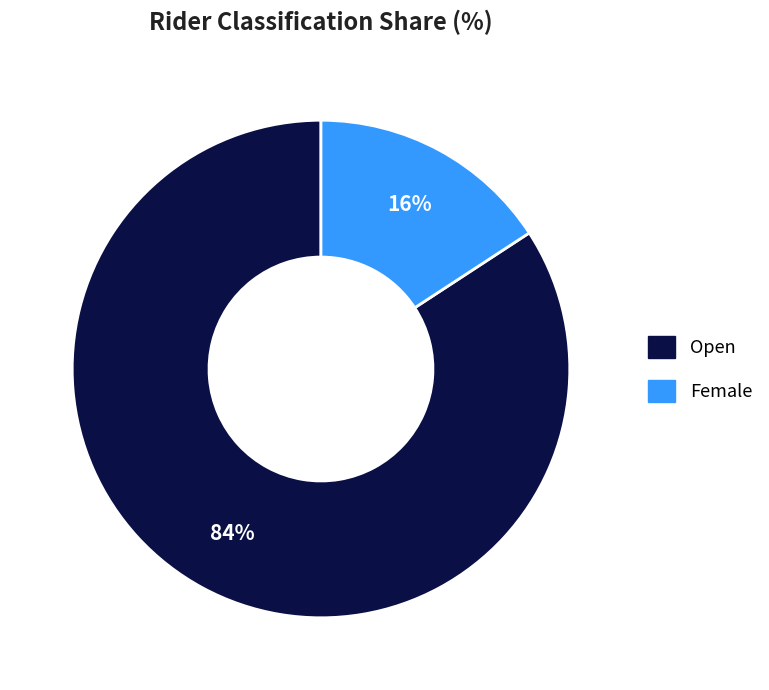

The Open slice represents 92% of the pie. True or false?

False